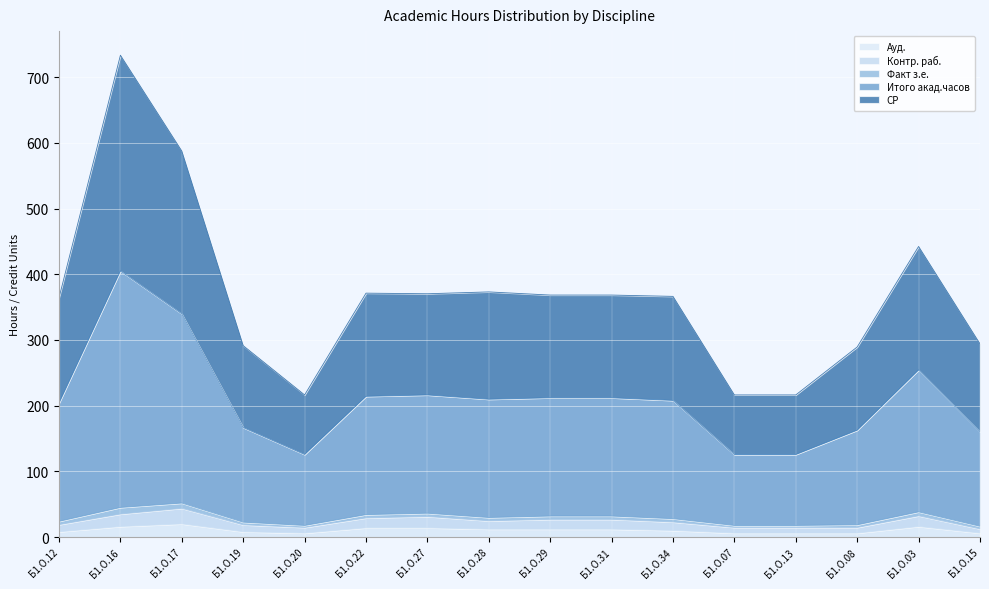

True or false: Ауд. and Контр. раб. cross at least once.

False